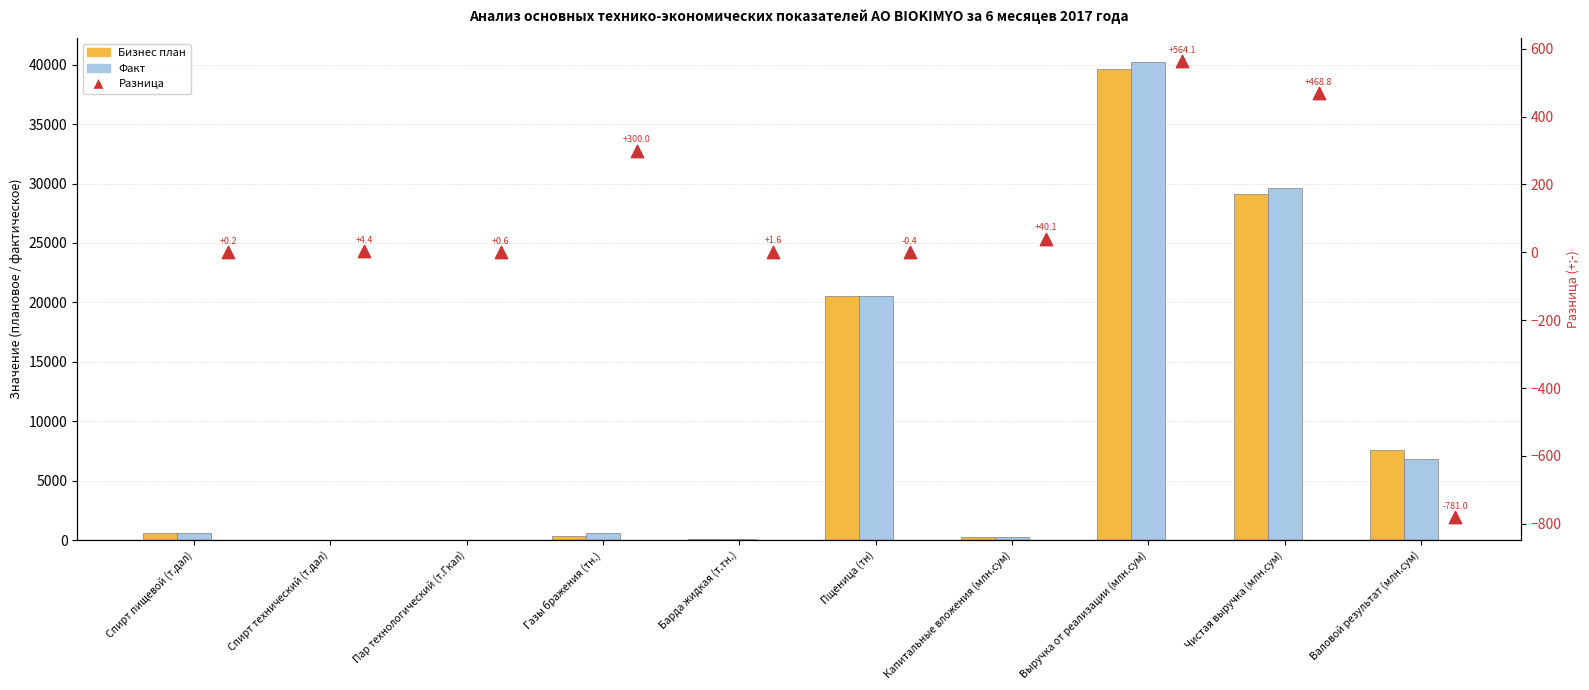

Is the value of Разница at Спирт технический (т.дал) greater than the value of Бизнес план at Барда жидкая (т.тн.)?

No